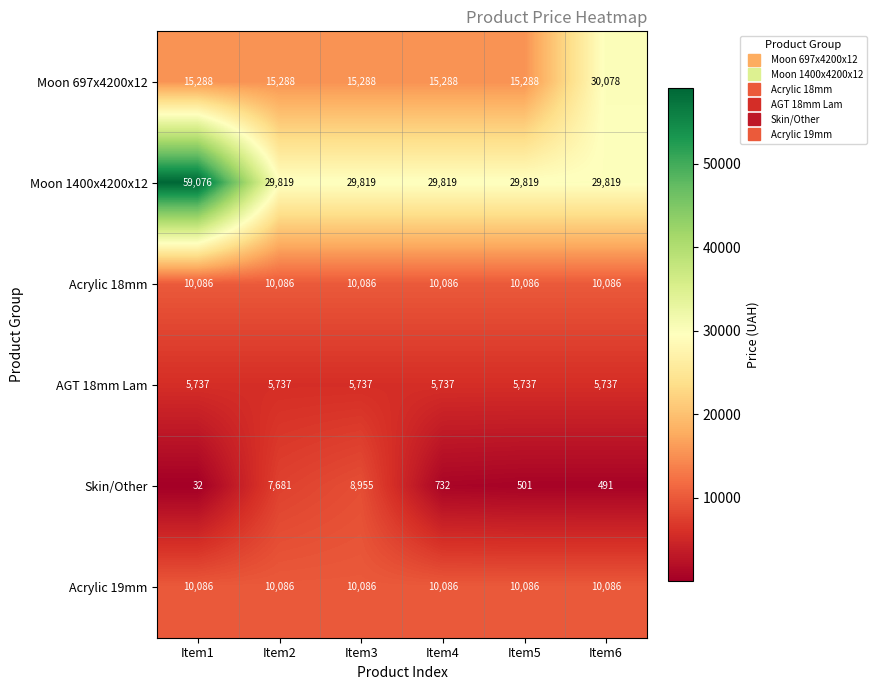

How many categories are shown in the chart?

6